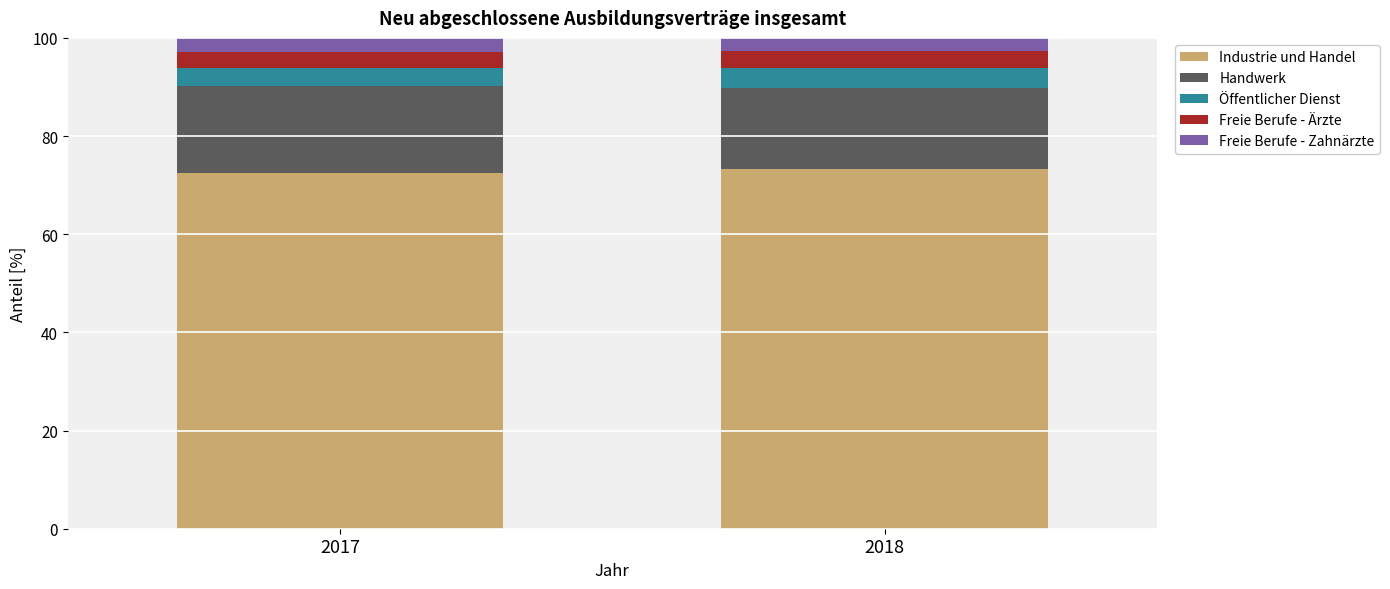

What are all the series names shown in the legend?

Industrie und Handel, Handwerk, Öffentlicher Dienst, Freie Berufe - Ärzte, Freie Berufe - Zahnärzte